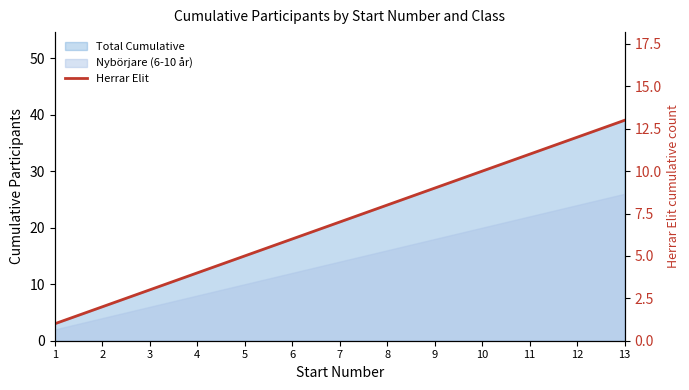

Rank the categories by value from lowest to highest.

1, 2, 3, 4, 5, 6, 7, 8, 9, 10, 11, 12, 13